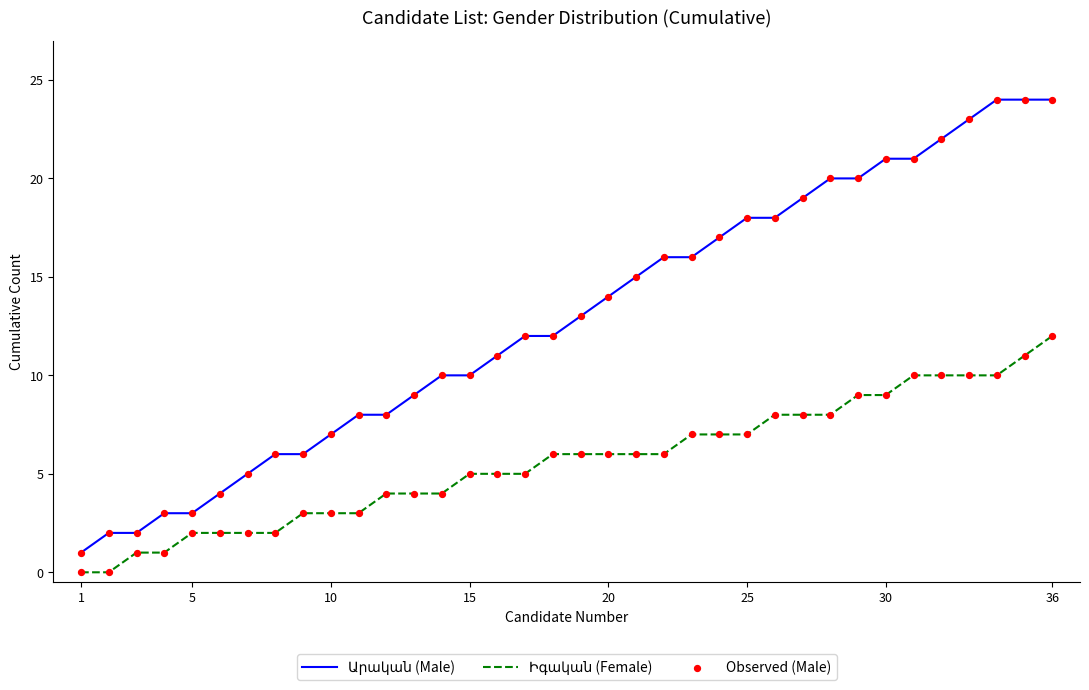

What is the greatest value displayed?

24